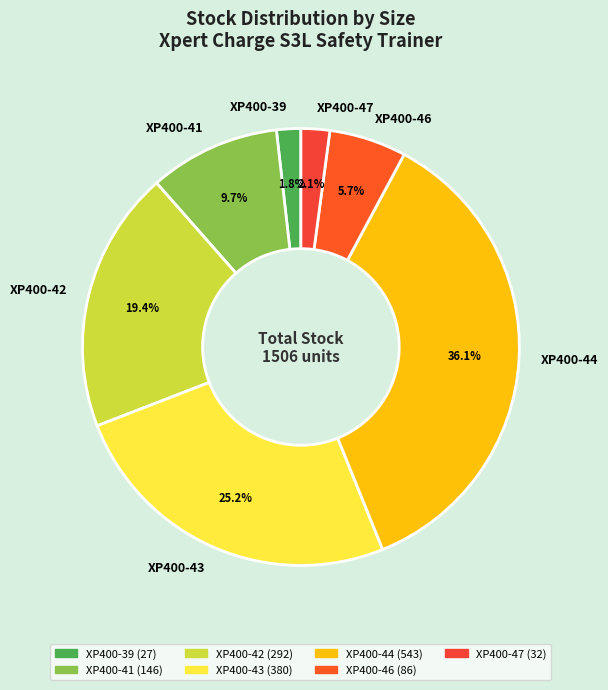

What percentage is the XP400-44 slice, to the nearest percent?

36%